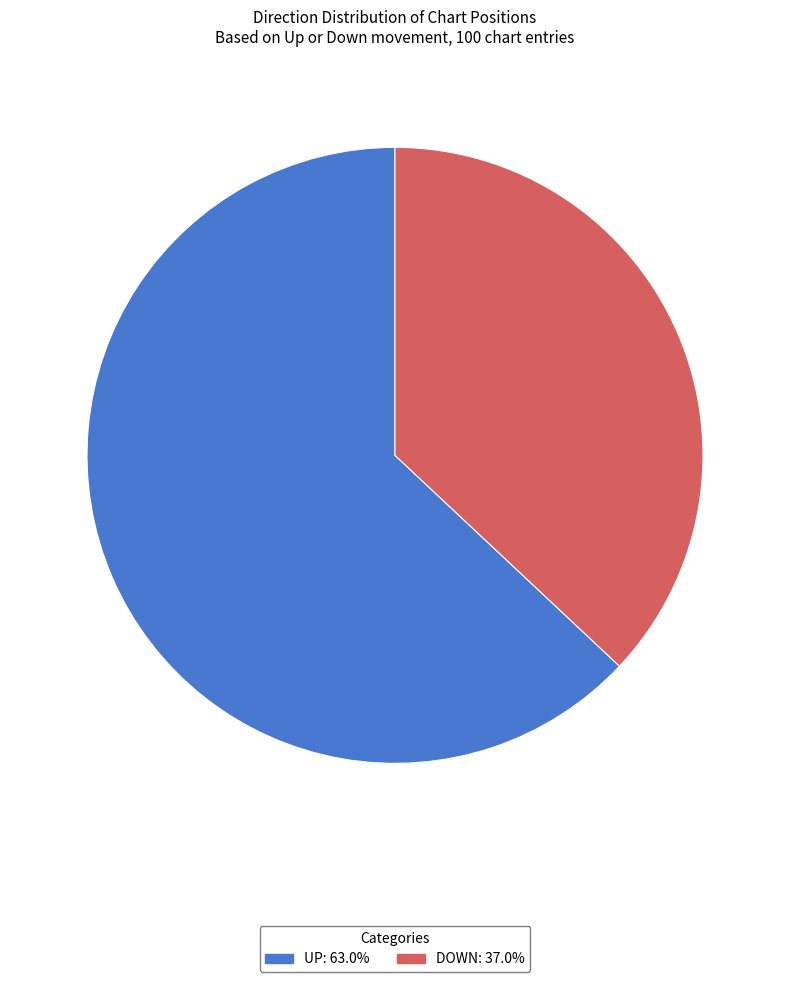

Is there a majority slice in this chart?

Yes